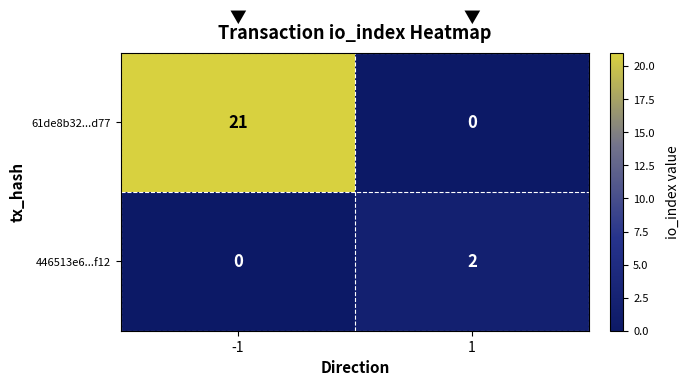

Which series has the widest spread of values?

61de8b32...d77